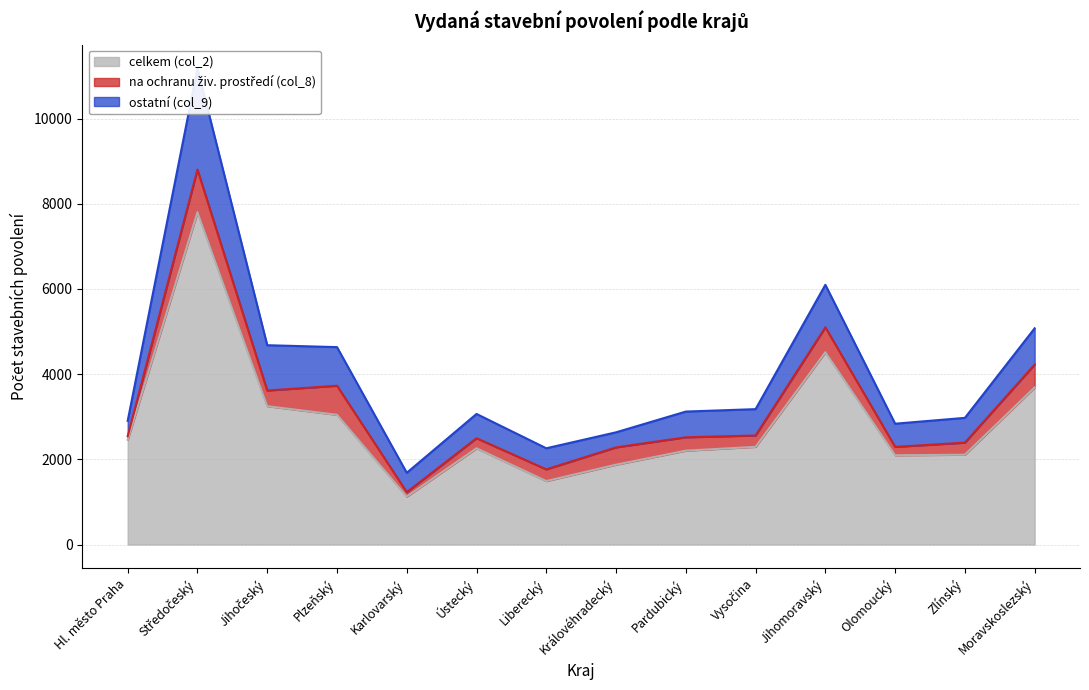

The ostatní (col_9) series shows 310 at Pardubický. True or false?

False